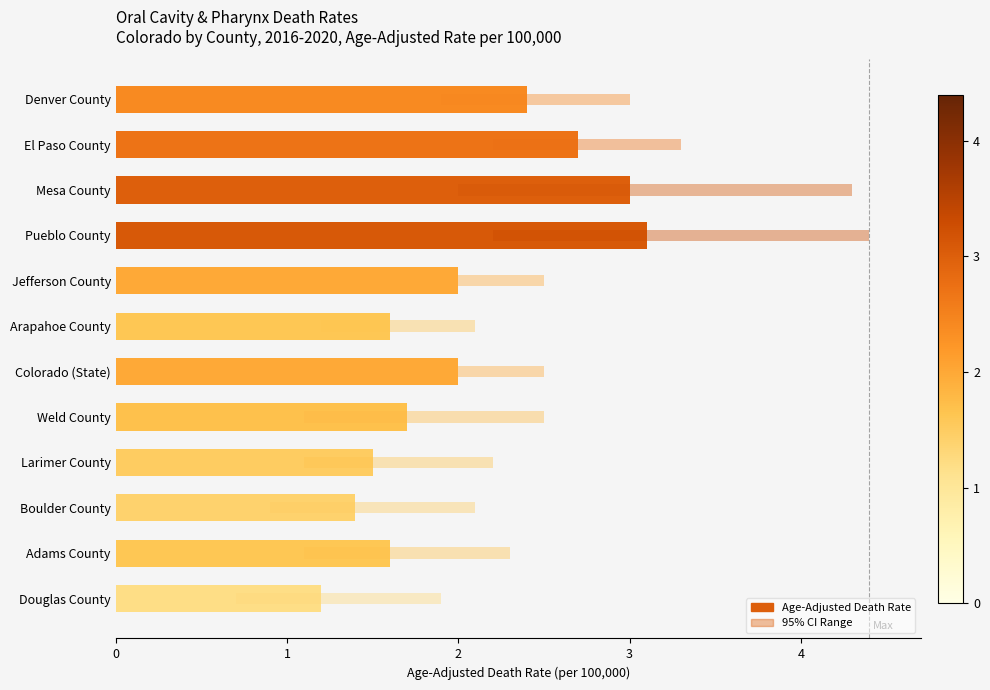

What is the greatest value displayed?

3.1